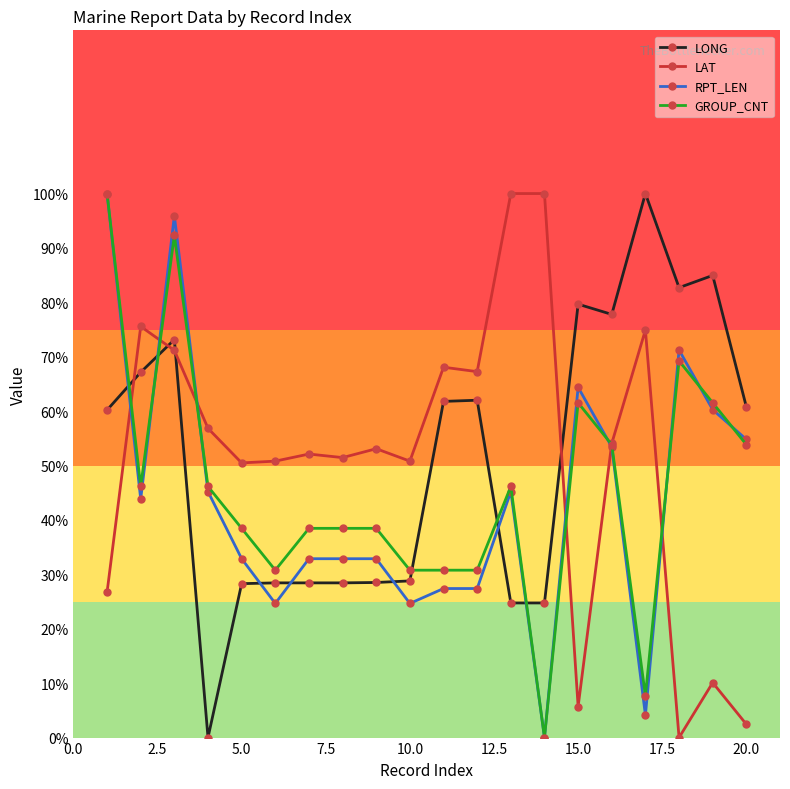

What is the value of the RPT_LEN point at the 7th from the left?

32.9